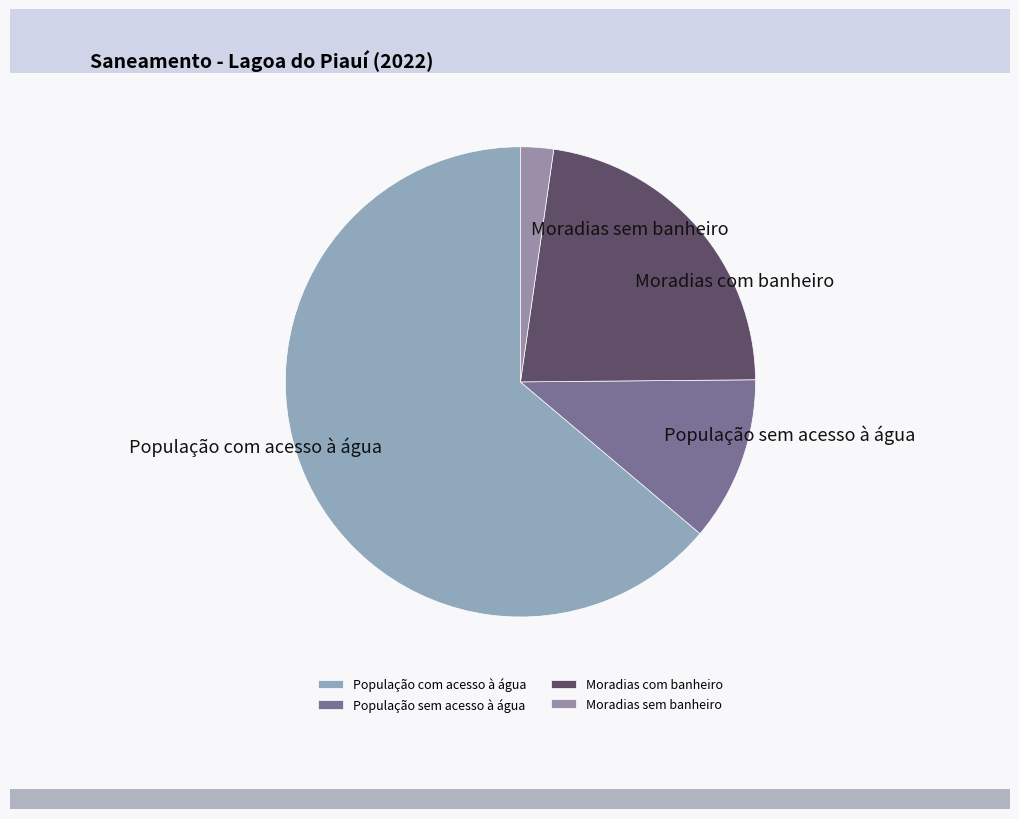

Does População com acesso à água represent more than half of the total?

Yes